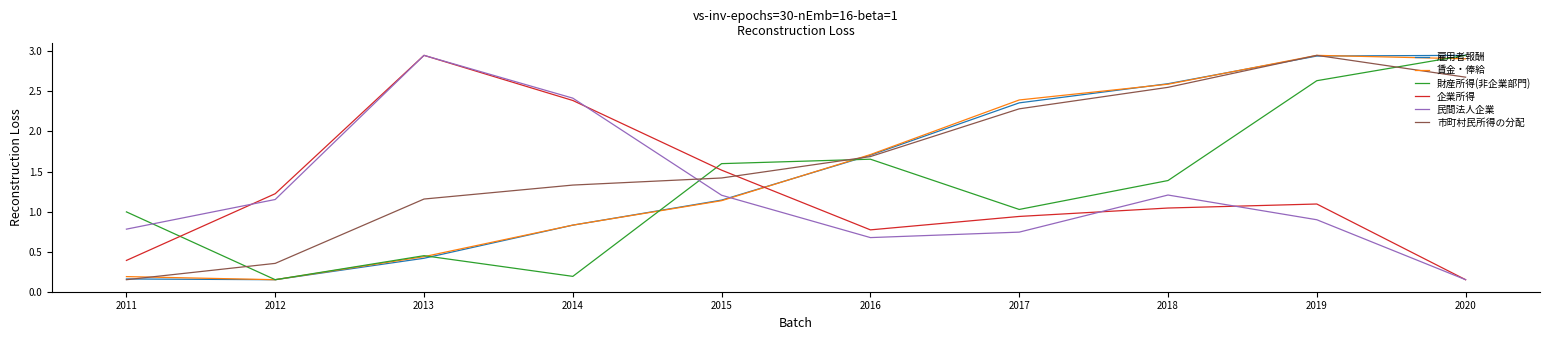

Between 2013 and 2016, which series saw the biggest shift?

民間法人企業